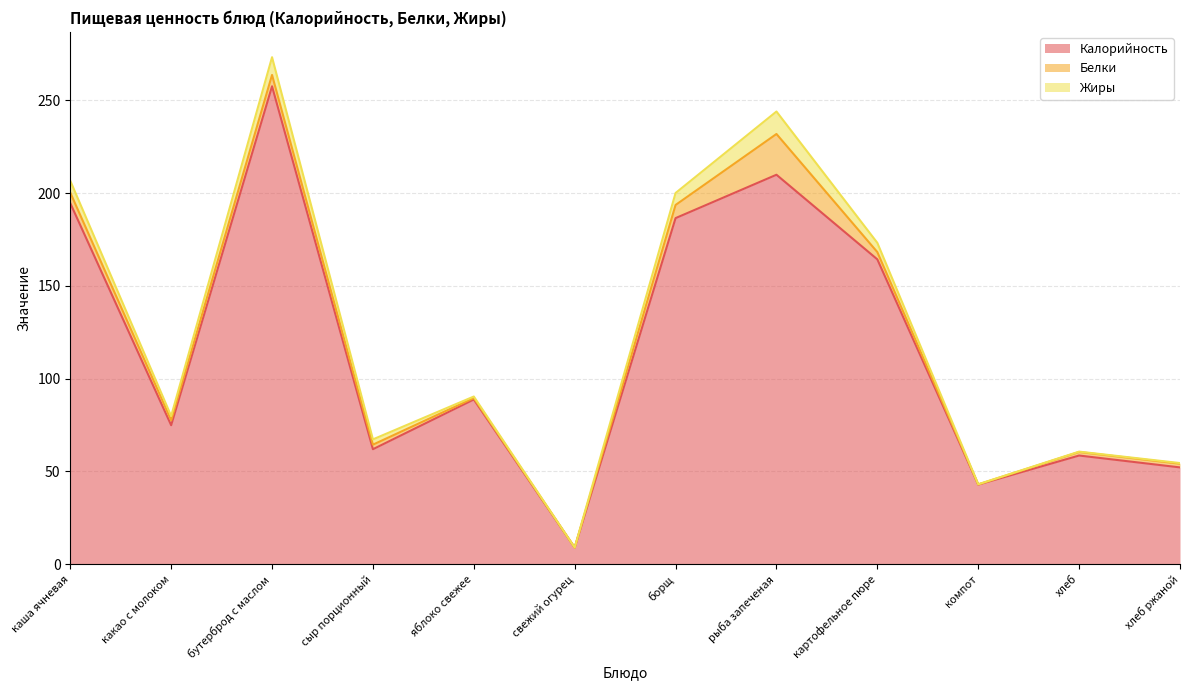

True or false: Калорийность and Белки intersect in this chart.

False